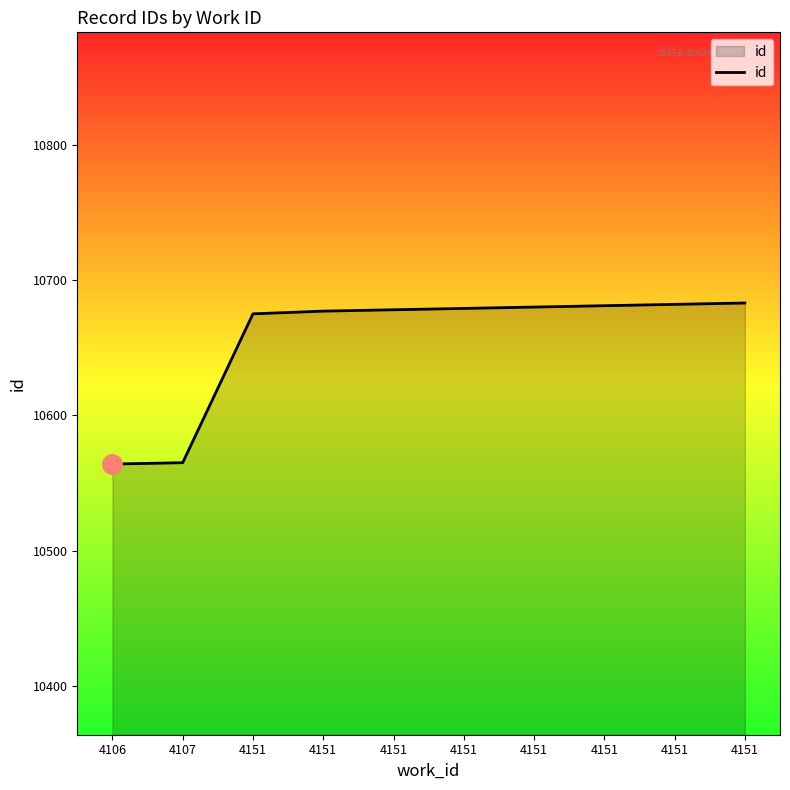

How many lines are shown in the chart?

1